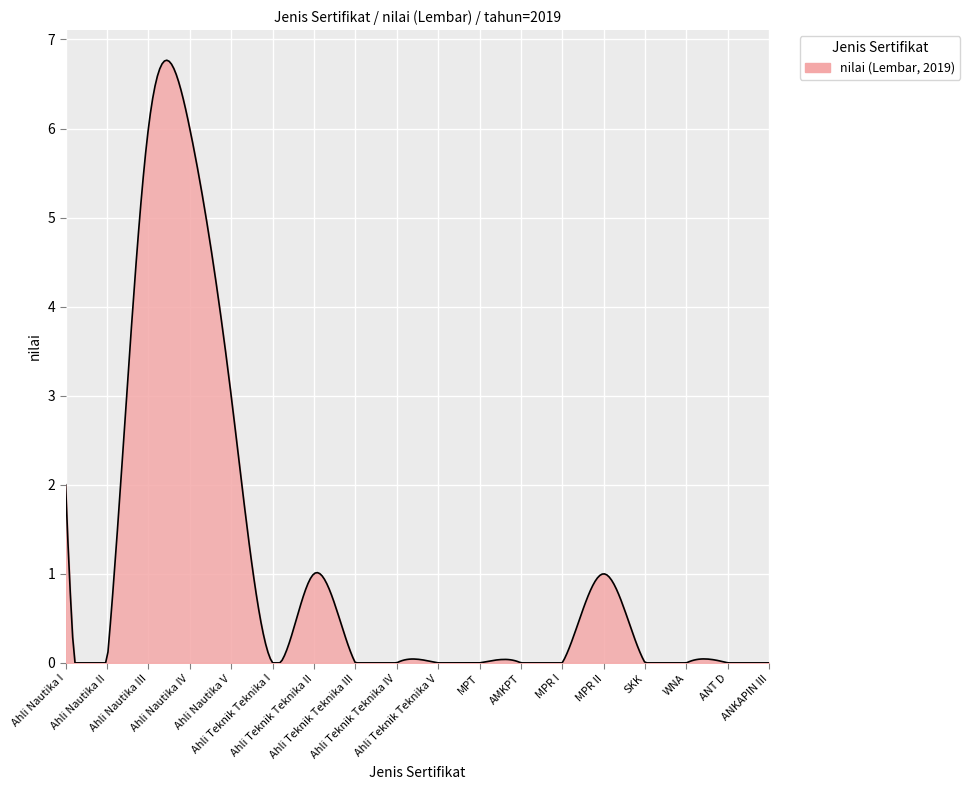

What is the difference between the maximum and minimum values?

6.8